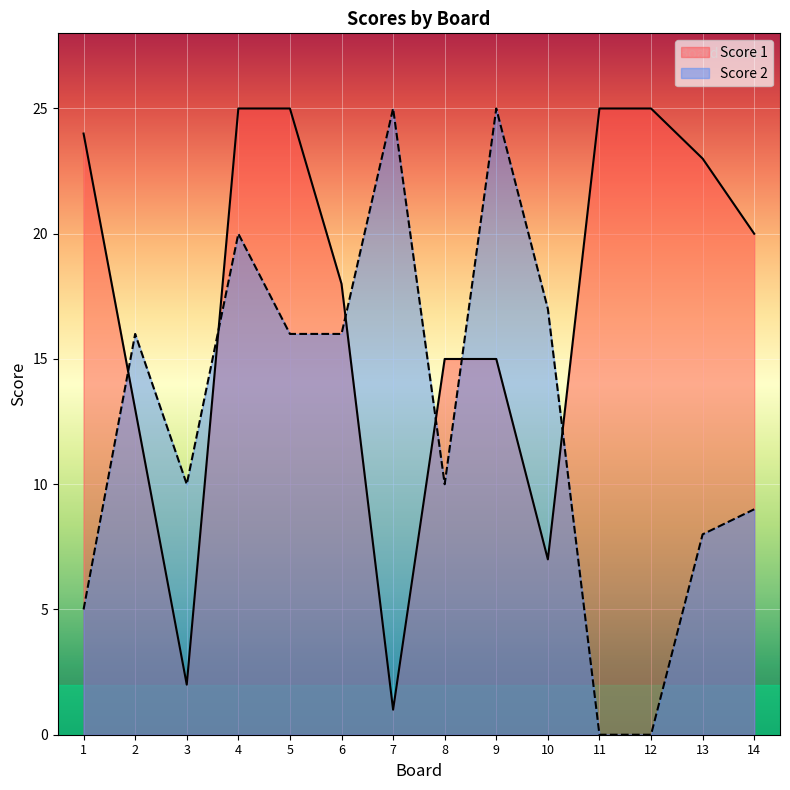

Which category has the highest value in the Score 2 series?

7